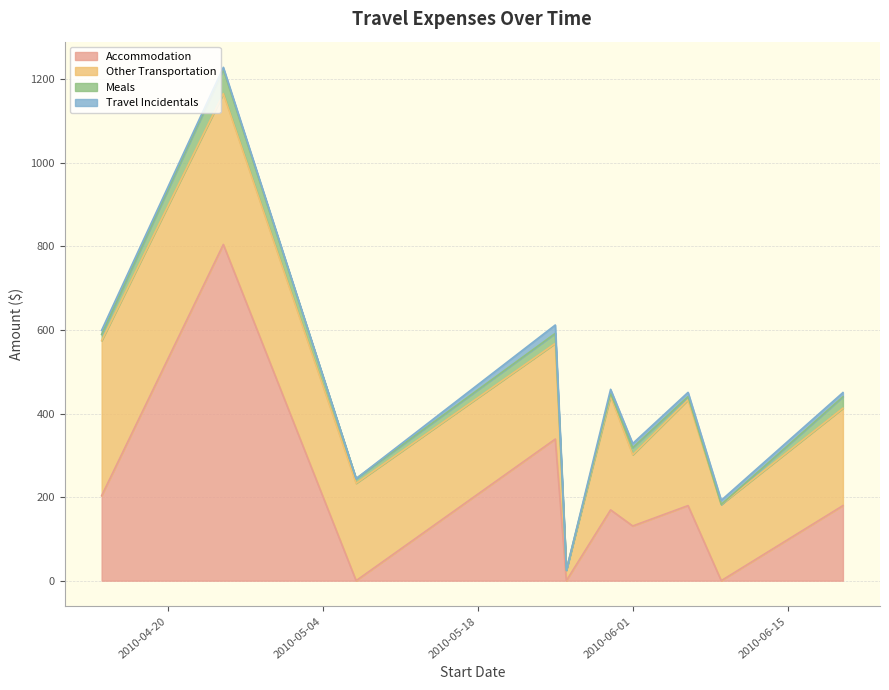

The value of Other Transportation at 2010-05-25 is 229.0. True or false?

True